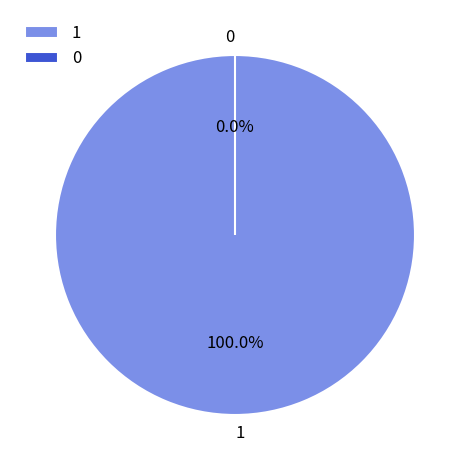

How many slices are in this pie chart?

2